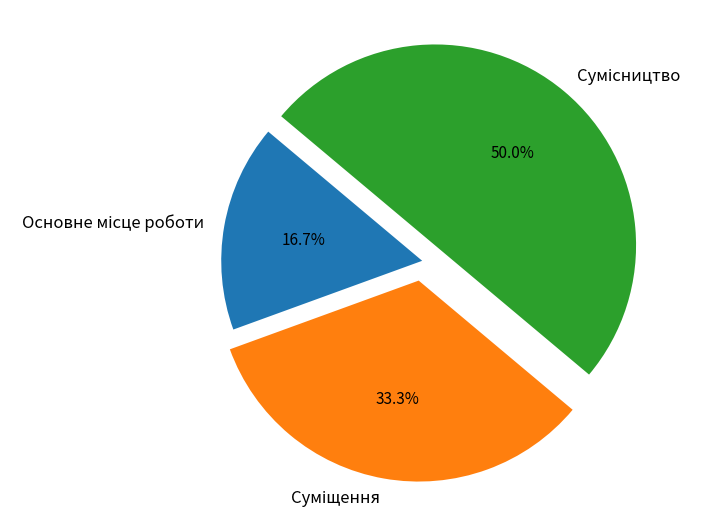

The Основне місце роботи slice represents 11% of the pie. True or false?

False